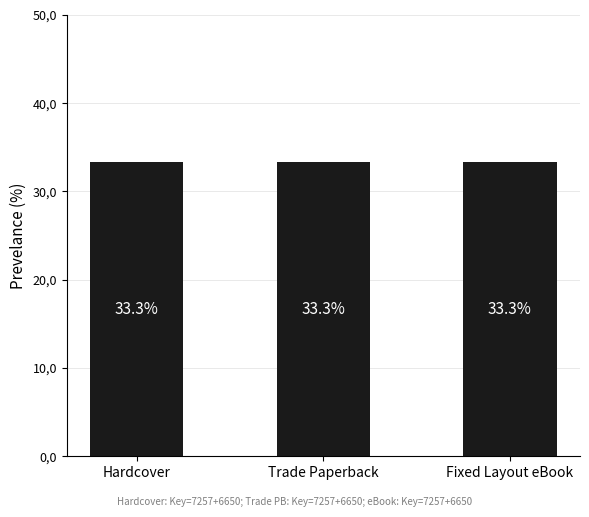

The value at Trade Paperback is 1528. True or false?

False